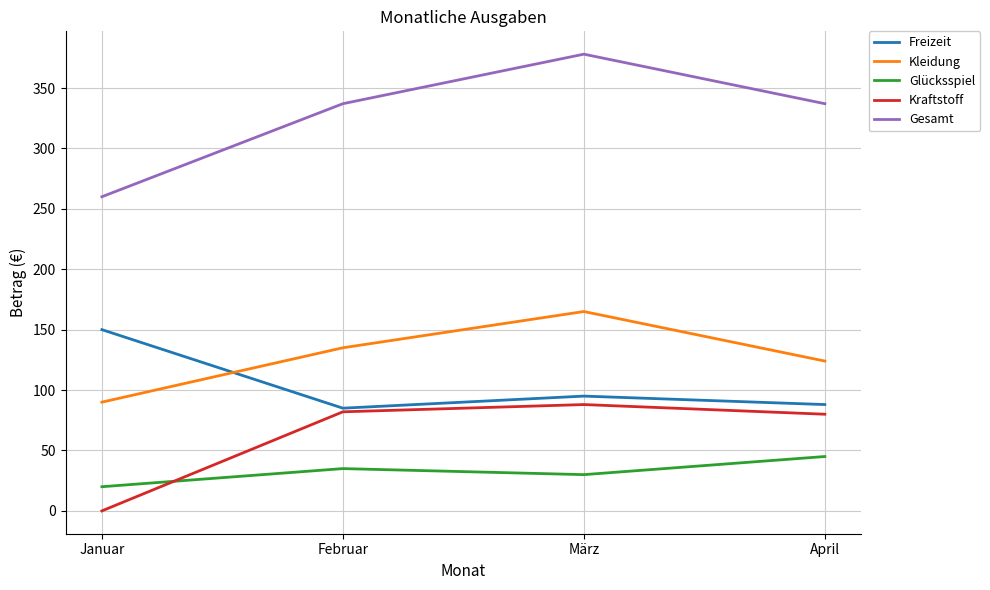

What are all the series names shown in the legend?

Freizeit, Kleidung, Glücksspiel, Kraftstoff, Gesamt